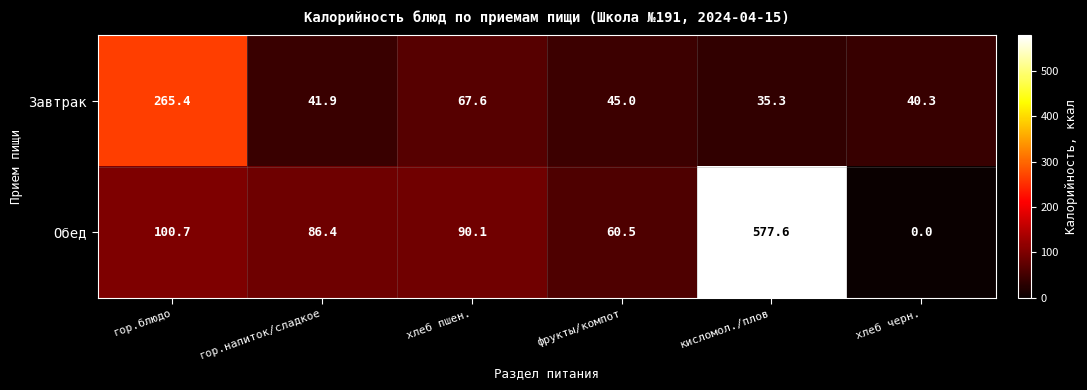

Reading right to left, list all the values displayed in this chart.

Завтрак: 40.3	35.3	45.0	67.6	41.9	265.4
Обед: 0.0	577.6	60.5	90.1	86.4	100.7